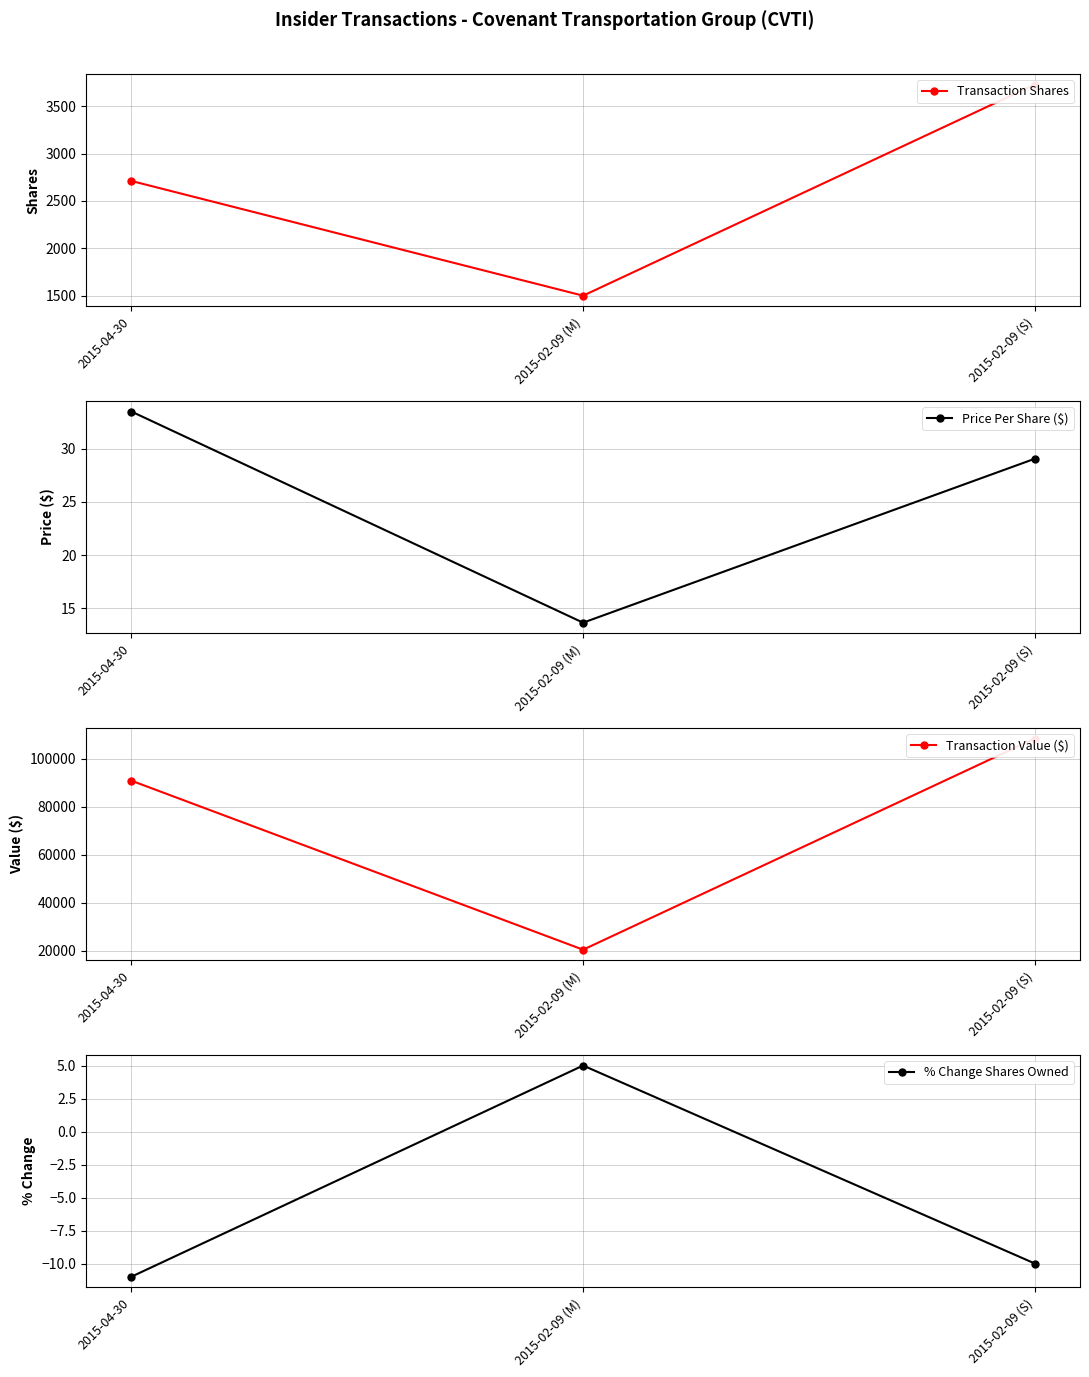

Between 2015-04-30 and 2015-02-09 (M), which series saw the biggest shift?

Transaction Value ($)